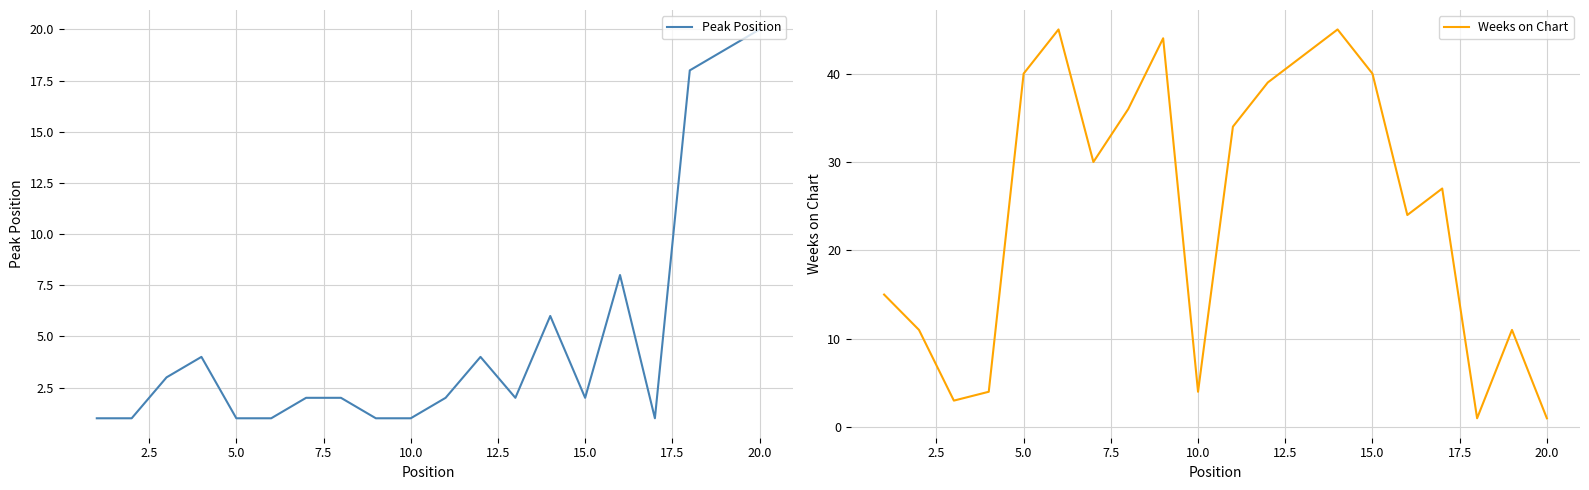

What is the value of the Peak Position point at the 20th from the left?

20